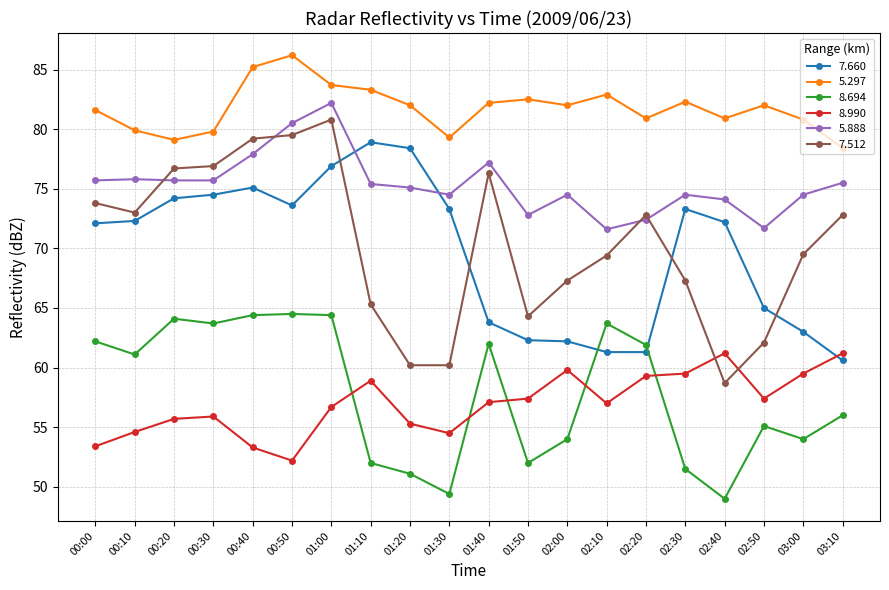

What is the difference between the highest and lowest values at 03:10?

22.4